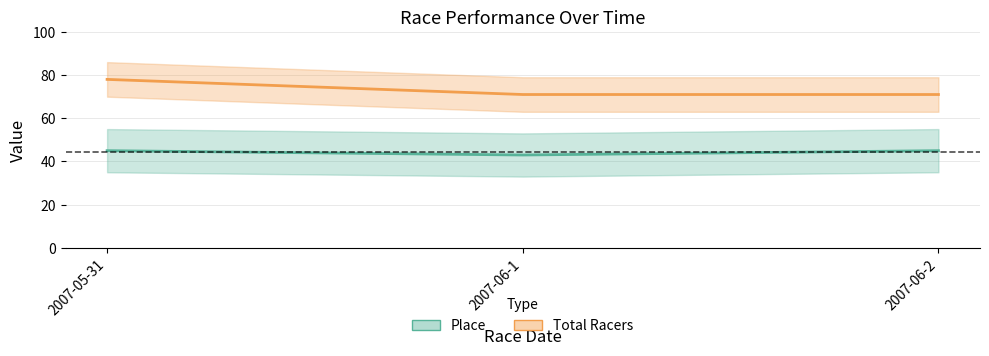

How many lines are shown in the chart?

2